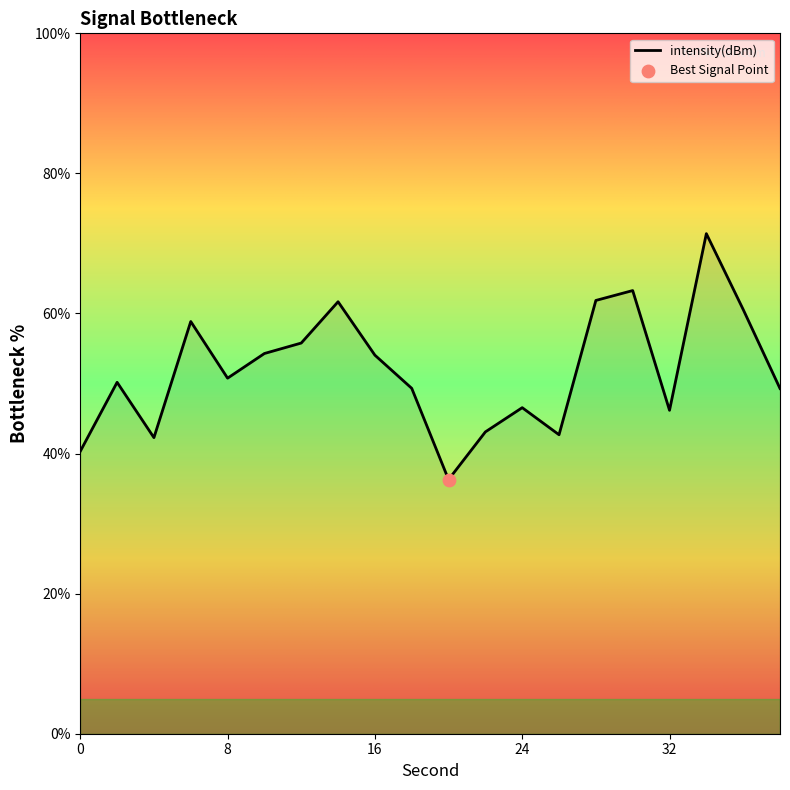

What is the difference between the maximum and minimum values?

35.1